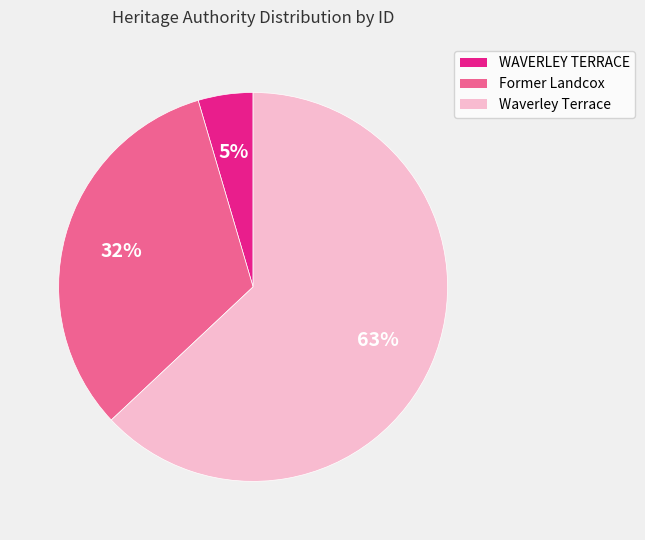

Which slice represents more than half of the pie?

Waverley Terrace